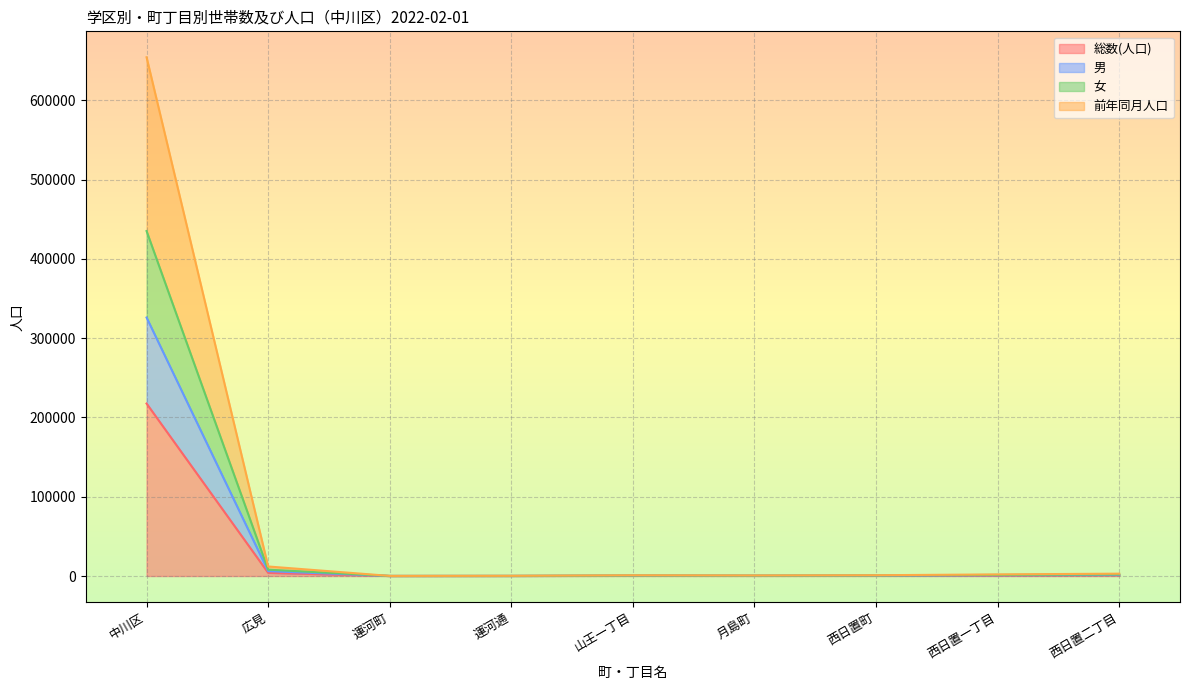

Does the chart display data point markers on the line(s)?

No